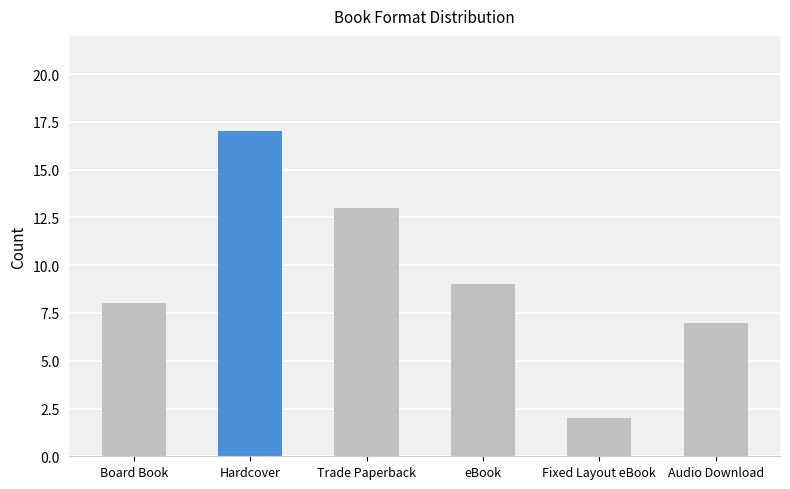

Approximately how many times larger is the value at Audio Download compared to Board Book?

0.9